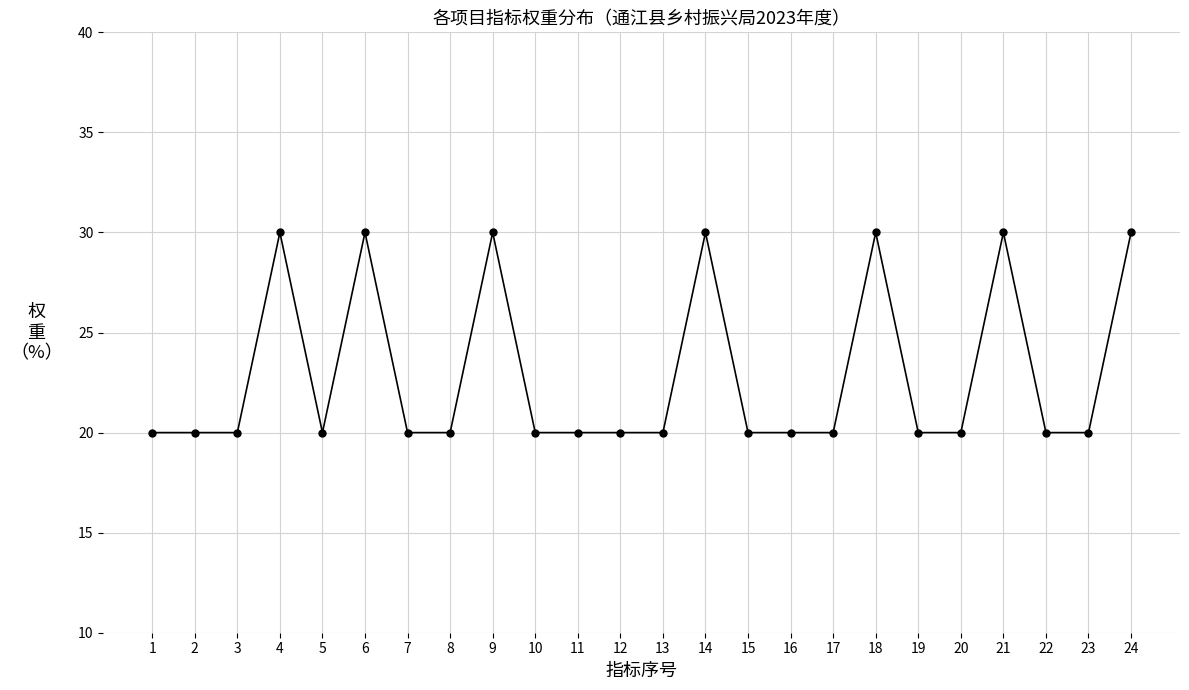

What is the greatest value displayed?

30